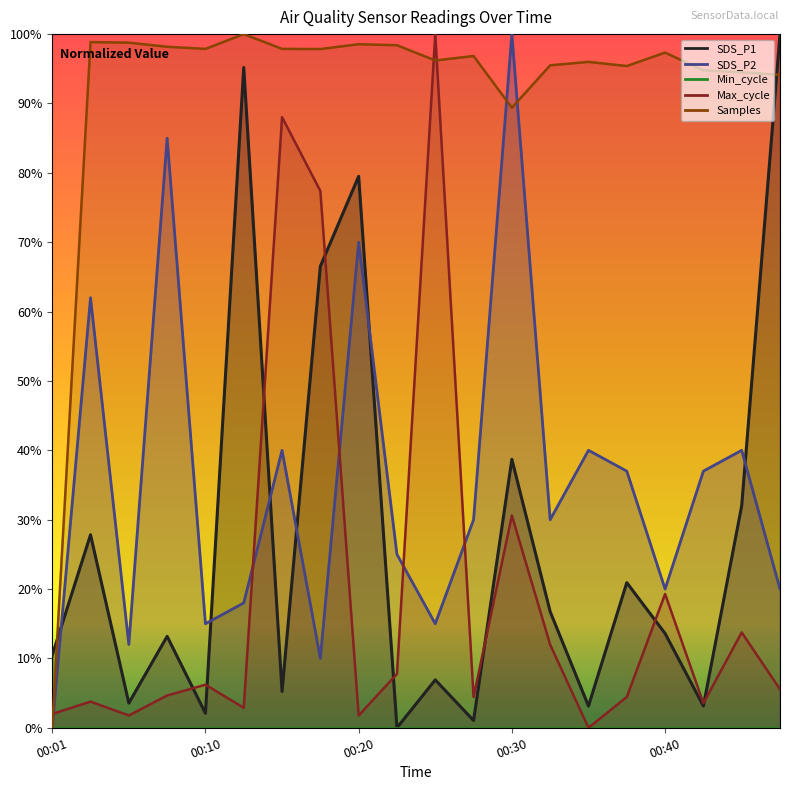

In SDS_P1, how many points are higher than both neighbors (excluding endpoints)?

7